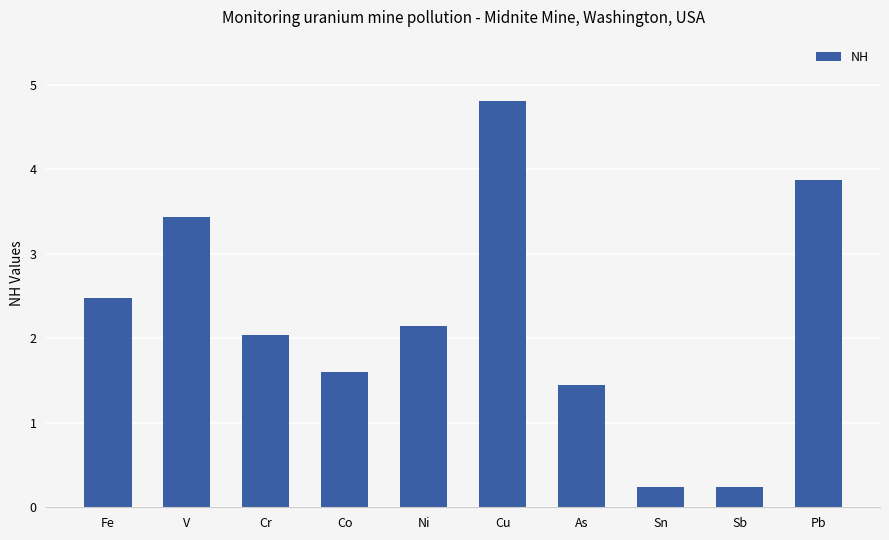

What is the label of the 5th bar from the right?

Cu